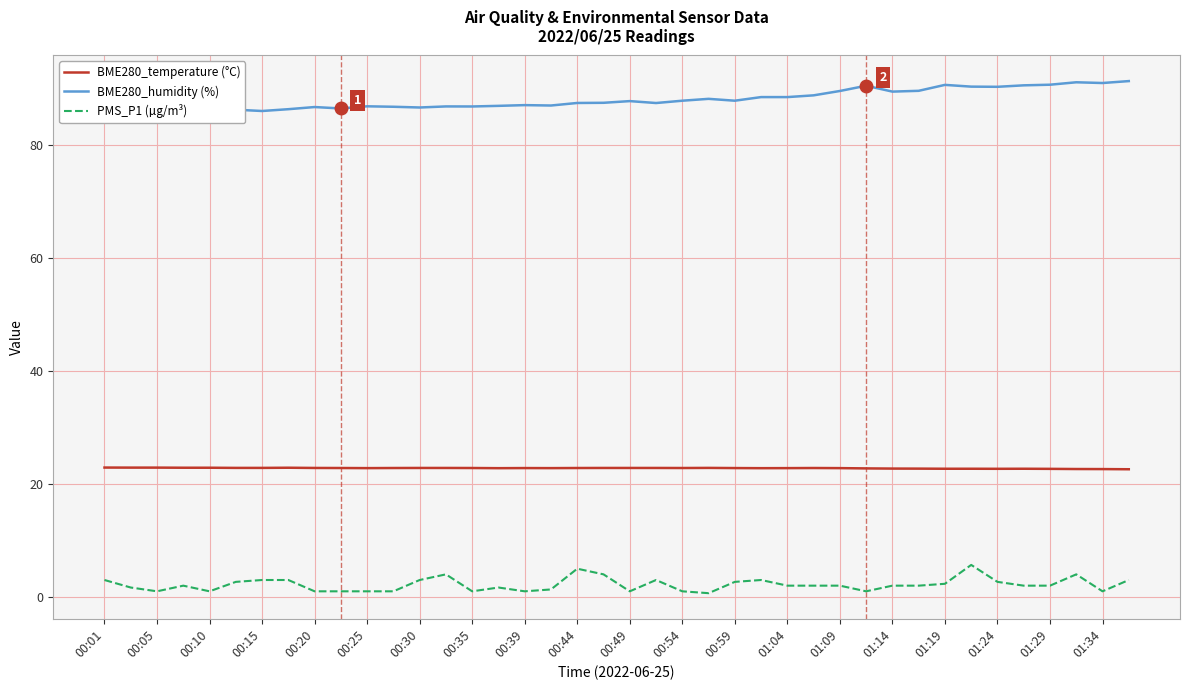

What is the maximum value for BME280_temperature (°C)?

22.9